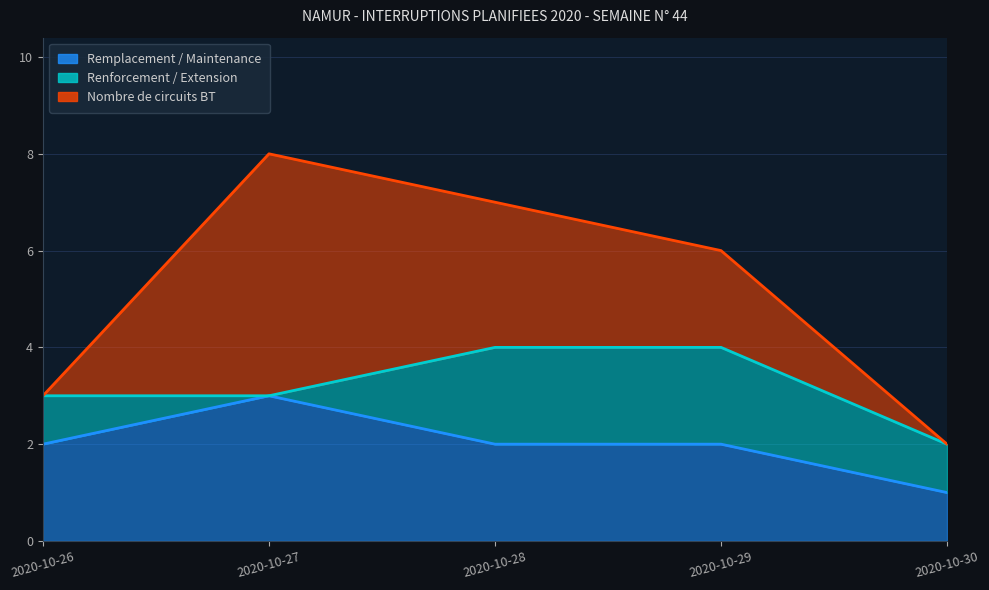

At which label is Remplacement / Maintenance closest to 2?

2020-10-26